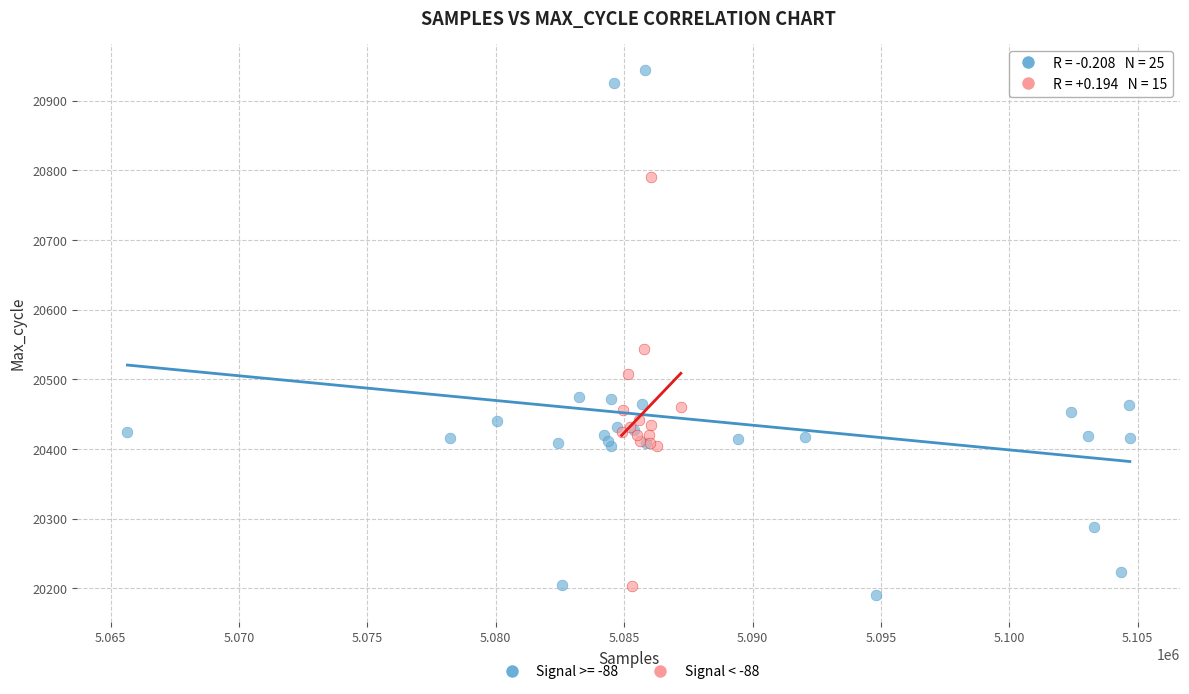

Which series has the widest spread of Y values?

Signal >= -88